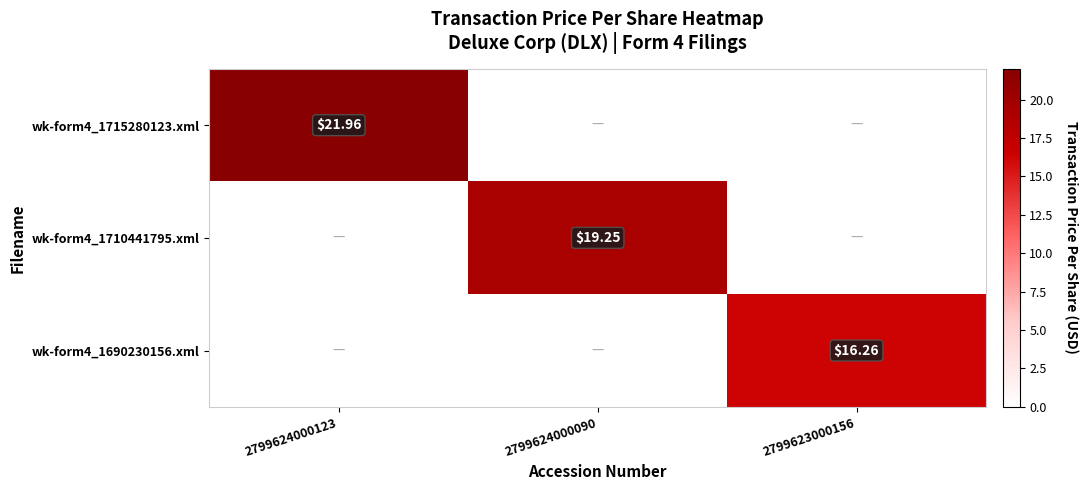

Is the value of wk-form4_1710441795.xml at 2799624000090 greater than the value of wk-form4_1690230156.xml at 2799623000156?

Yes